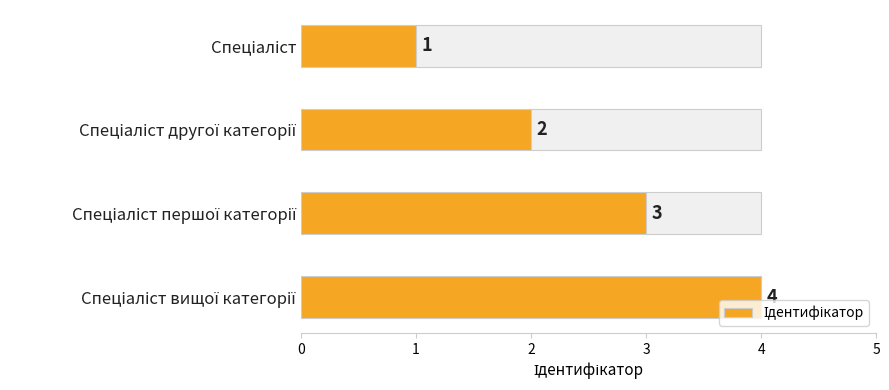

What is the change in value from 0 to 2?

+2